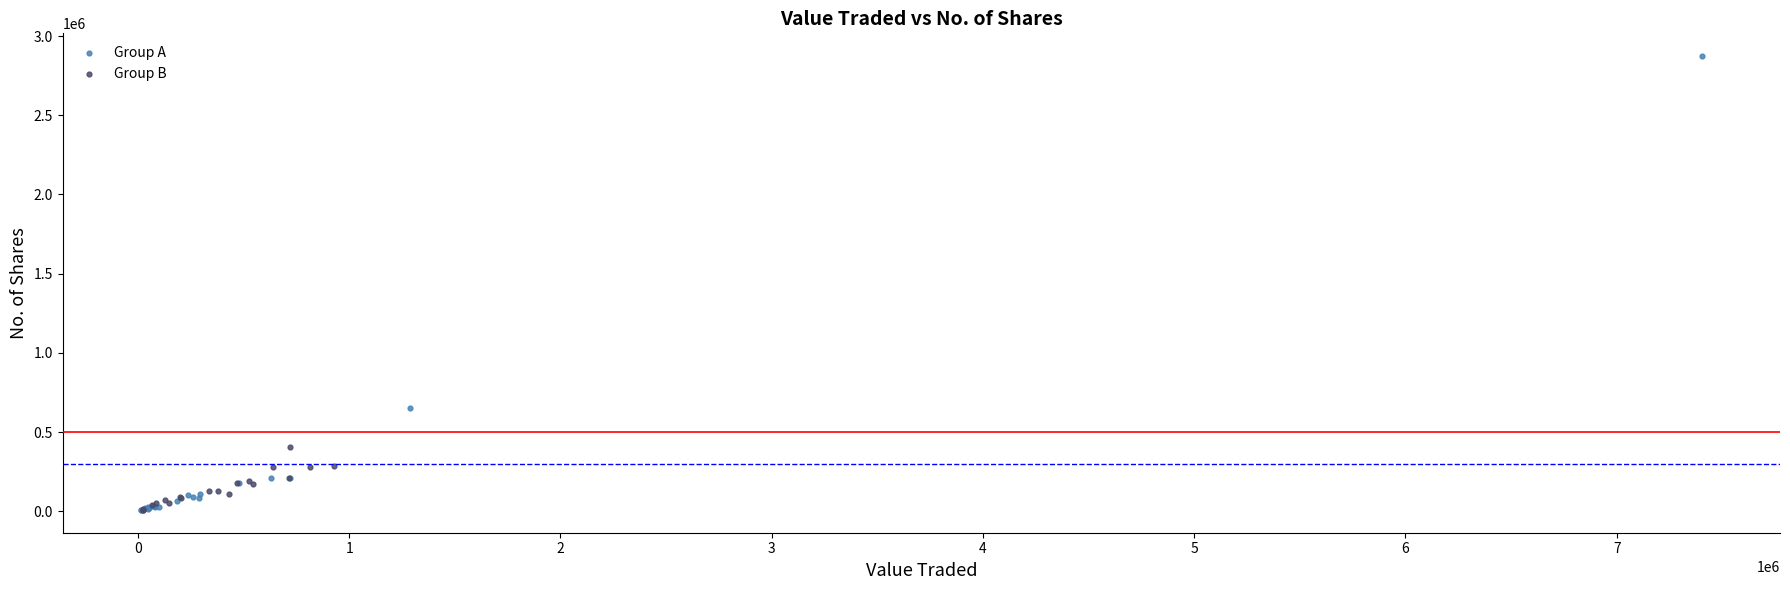

Which series contains the highest Y value?

Group A